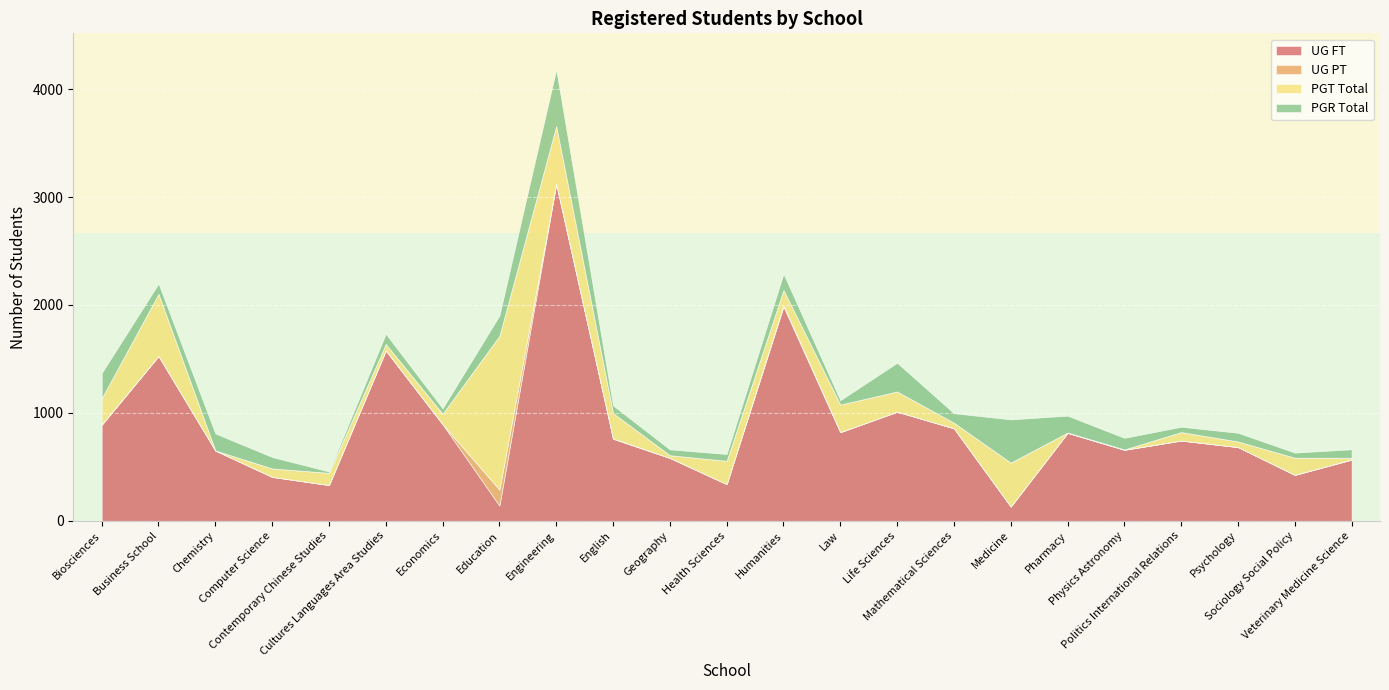

What is the total value across all series at Medicine?

939.7